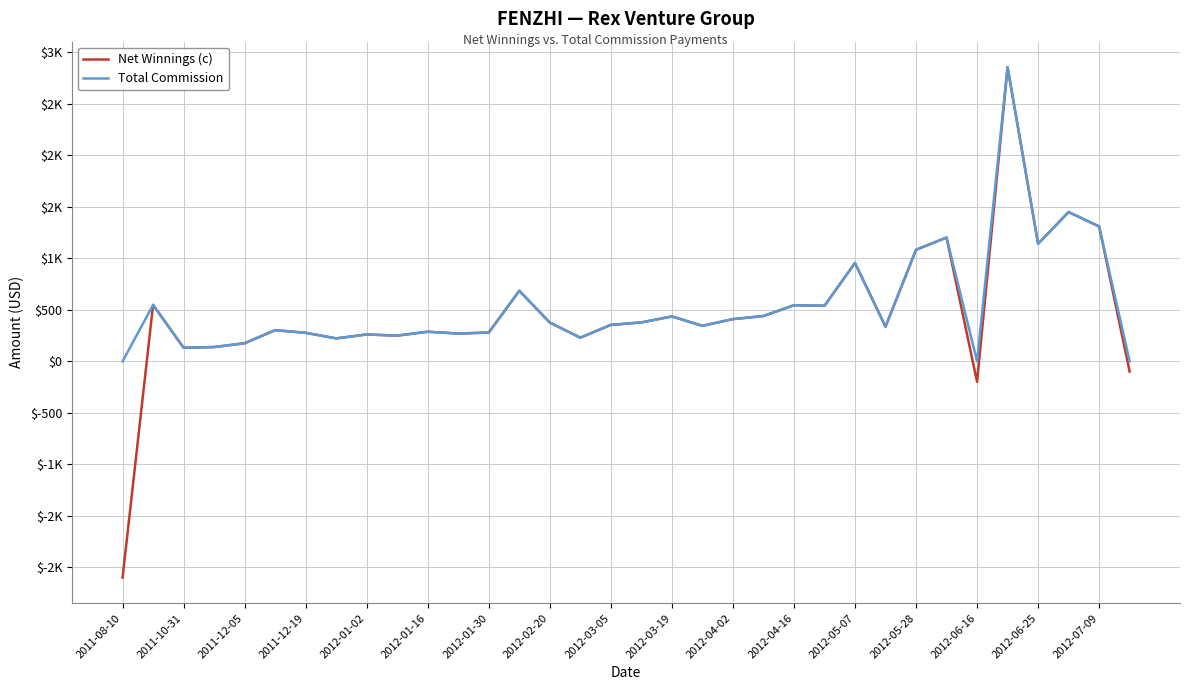

Does the chart have visible grid lines?

Yes